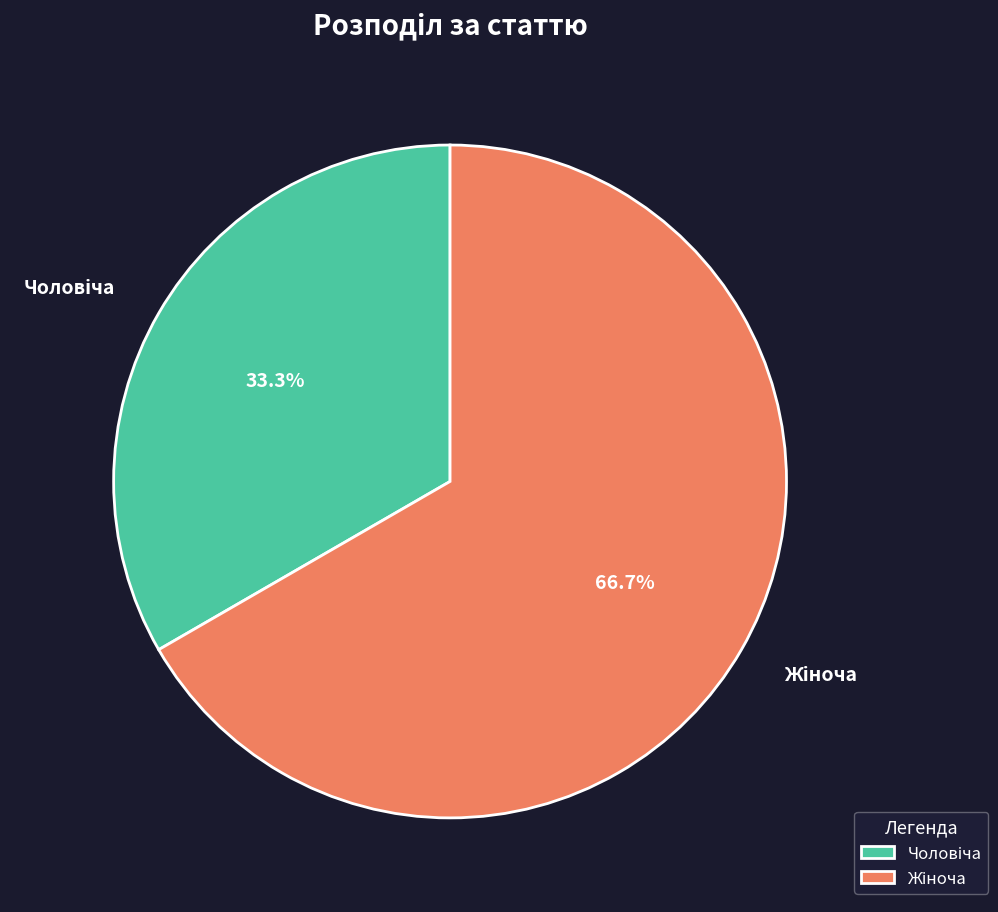

Is there a majority slice in this chart?

Yes